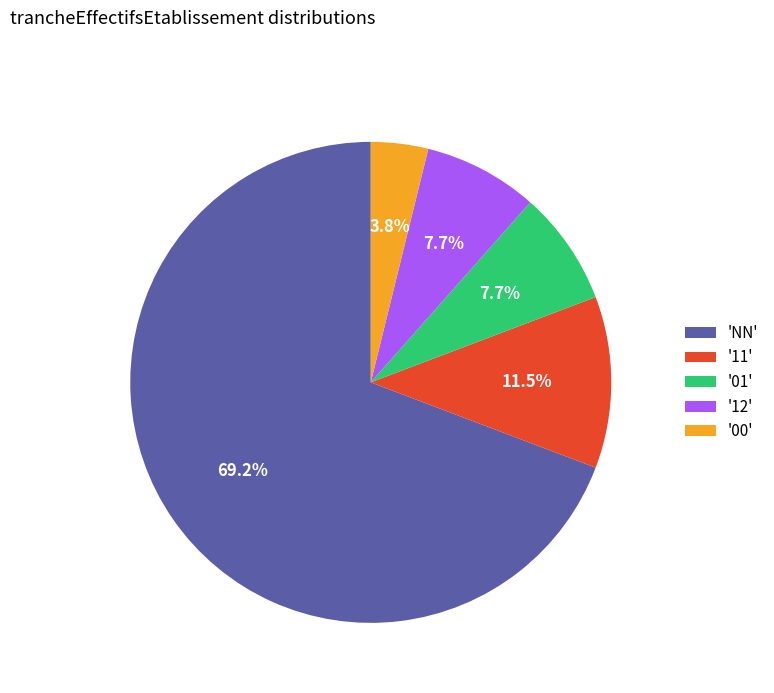

Do '12' and '00' together represent more than half of the pie?

No